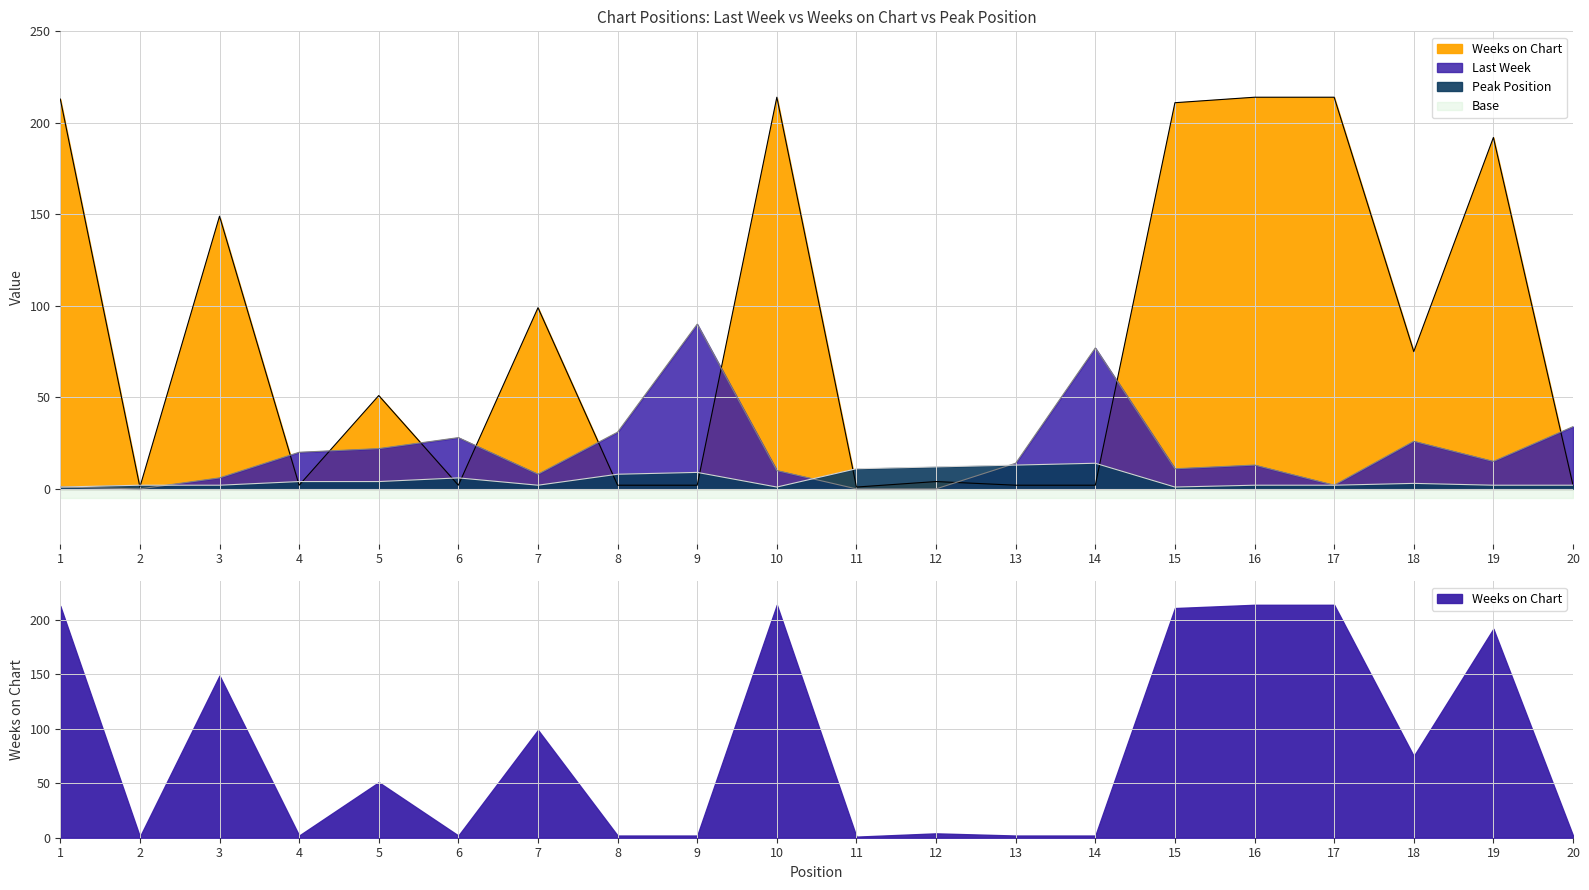

Reading left to right, extract all data points from this chart.

Last Week: 1=1	2=0	3=6	4=20	5=22	6=28	7=8	8=31	9=90	10=10	11=0	12=0	13=14	14=77	15=11	16=13	17=2	18=26	19=15	20=34
Weeks on Chart: 1=213	2=1	3=149	4=2	5=51	6=2	7=99	8=2	9=2	10=214	11=1	12=4	13=2	14=2	15=211	16=214	17=214	18=75	19=192	20=2
Peak Position: 1=1	2=2	3=2	4=4	5=4	6=6	7=2	8=8	9=9	10=1	11=11	12=12	13=13	14=14	15=1	16=2	17=2	18=3	19=2	20=2